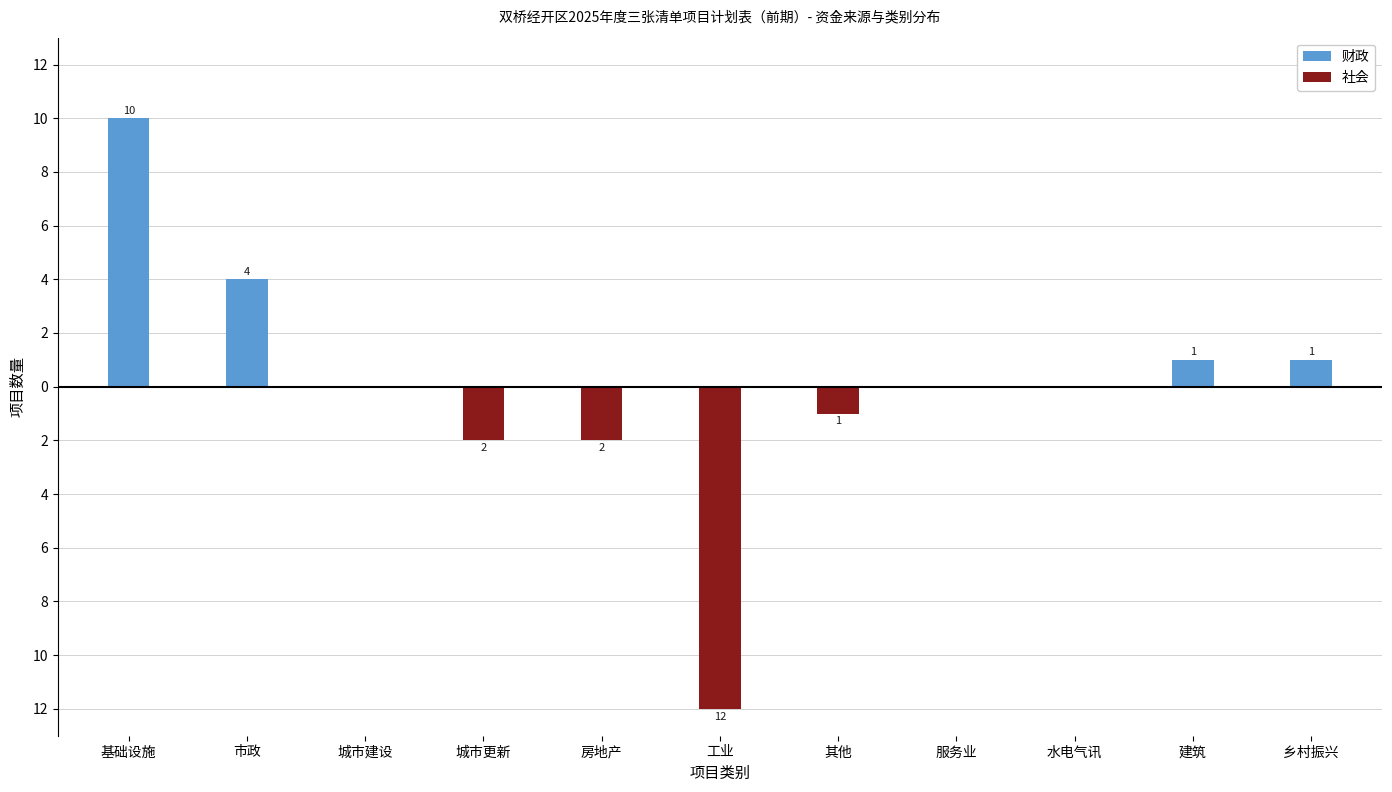

Which series has the largest total across all categories?

财政